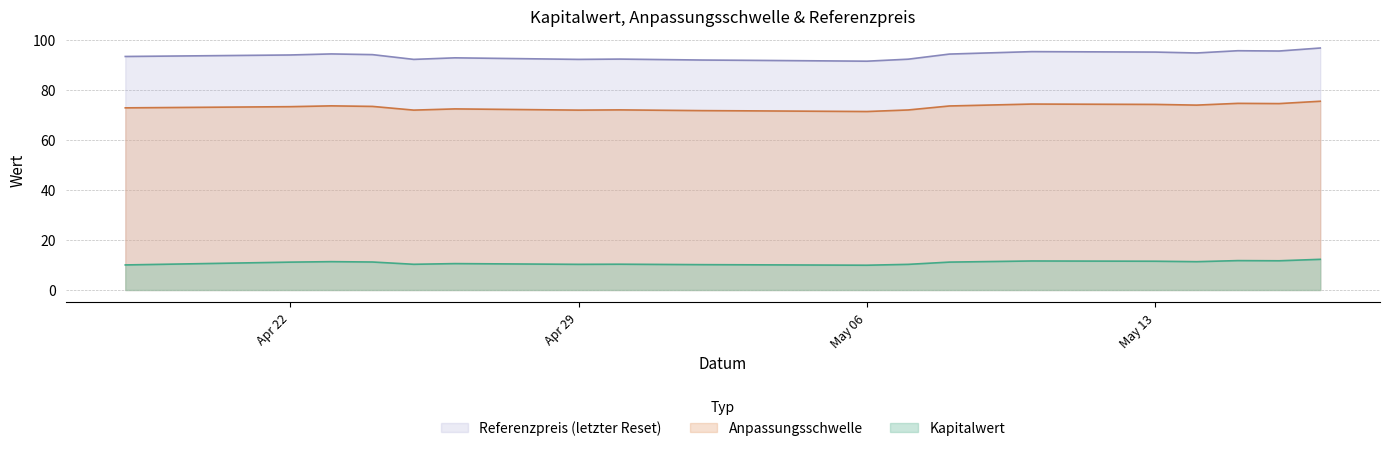

Rank the series by their maximum value, from highest to lowest.

Referenzpreis (letzter Reset), Anpassungsschwelle, Kapitalwert